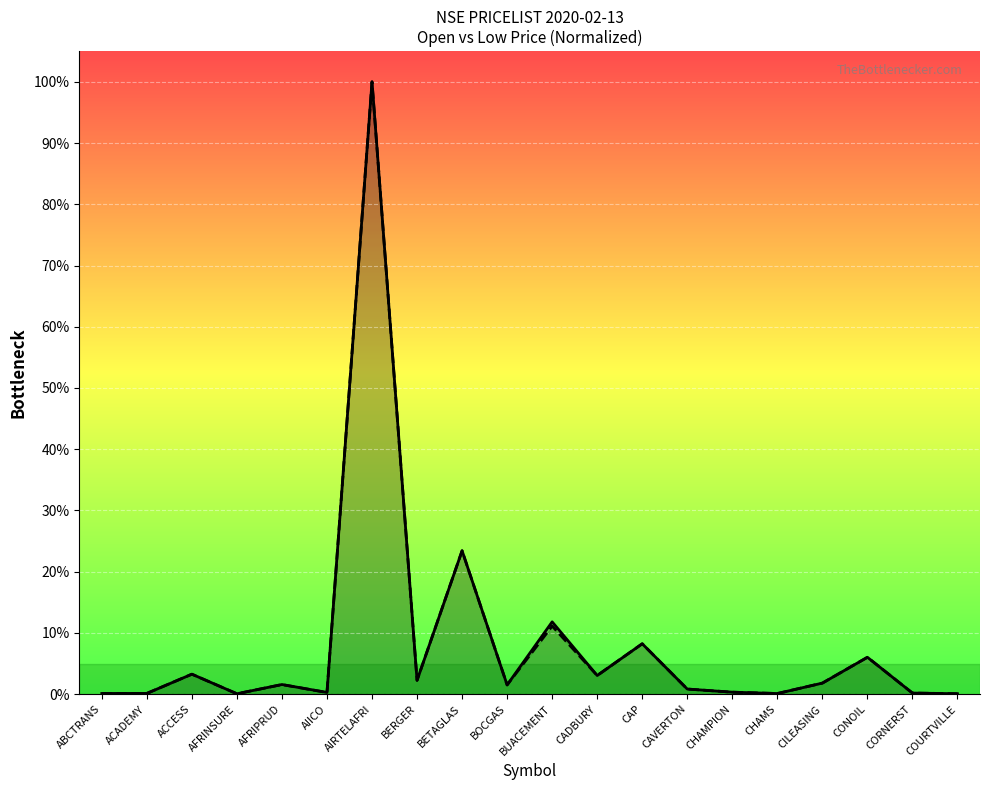

How many lines are shown in the chart?

2